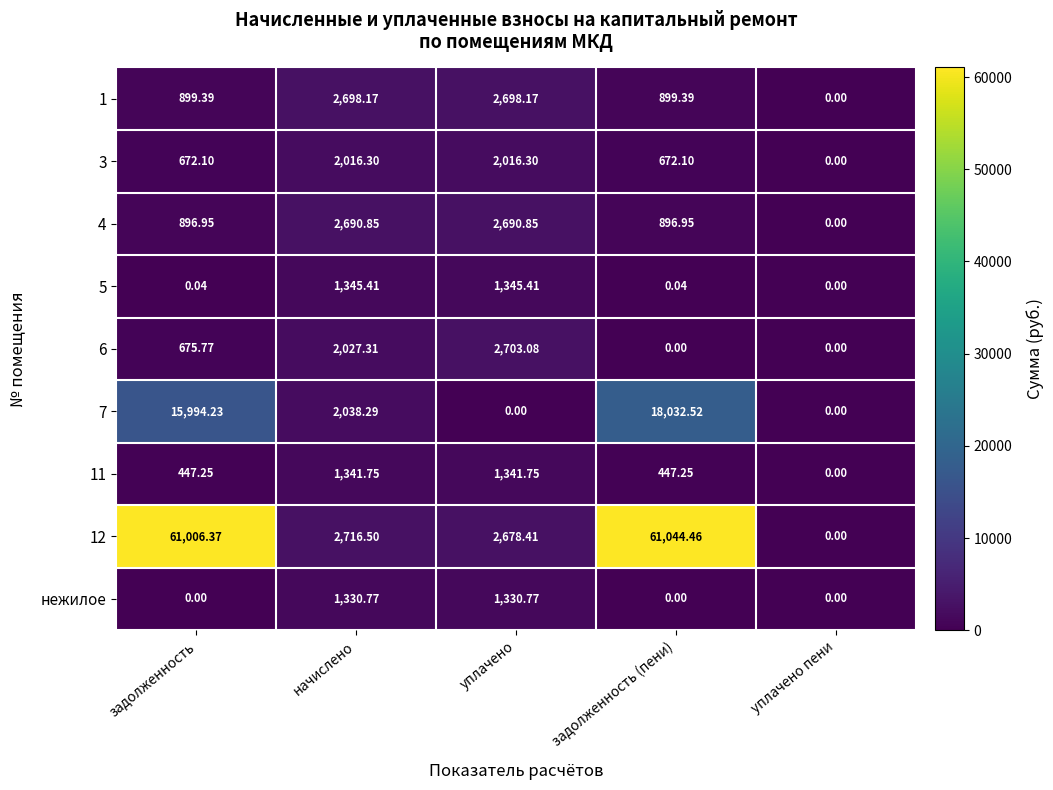

At which category is the sum across all series the highest?

задолженность (пени)